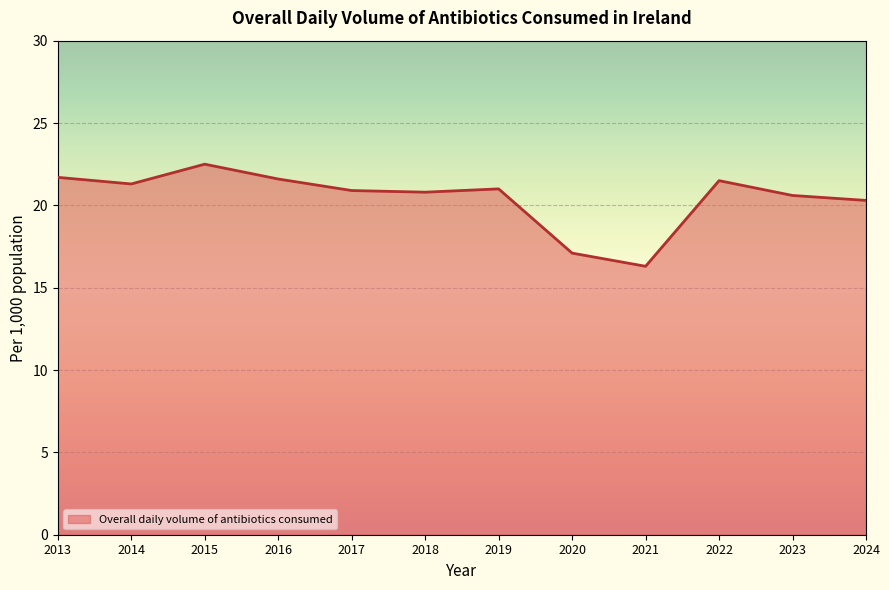

What is the sum of all values?

245.6